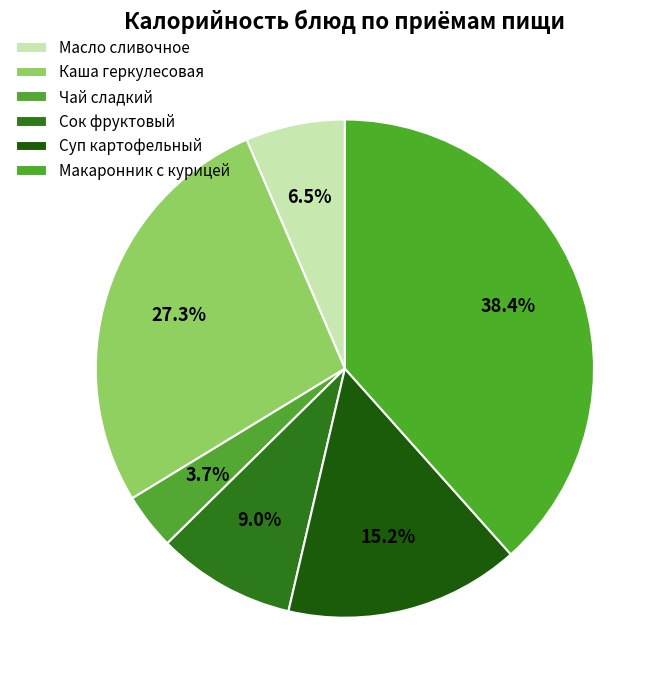

Does Сок фруктовый represent more than half of the total?

No